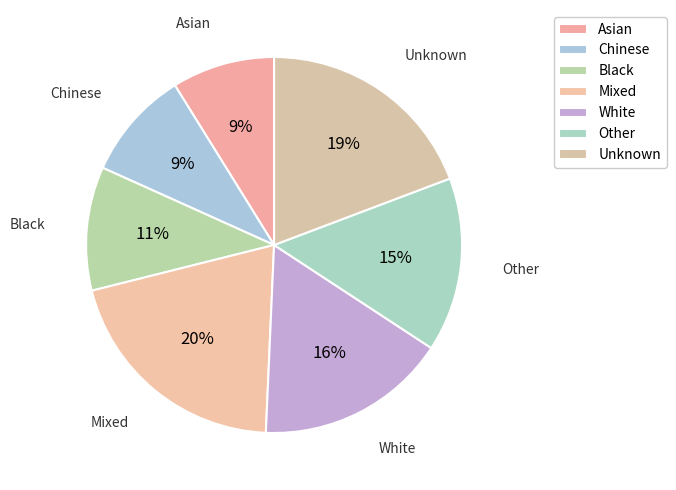

Is it true that Asian is 9% of the pie?

True